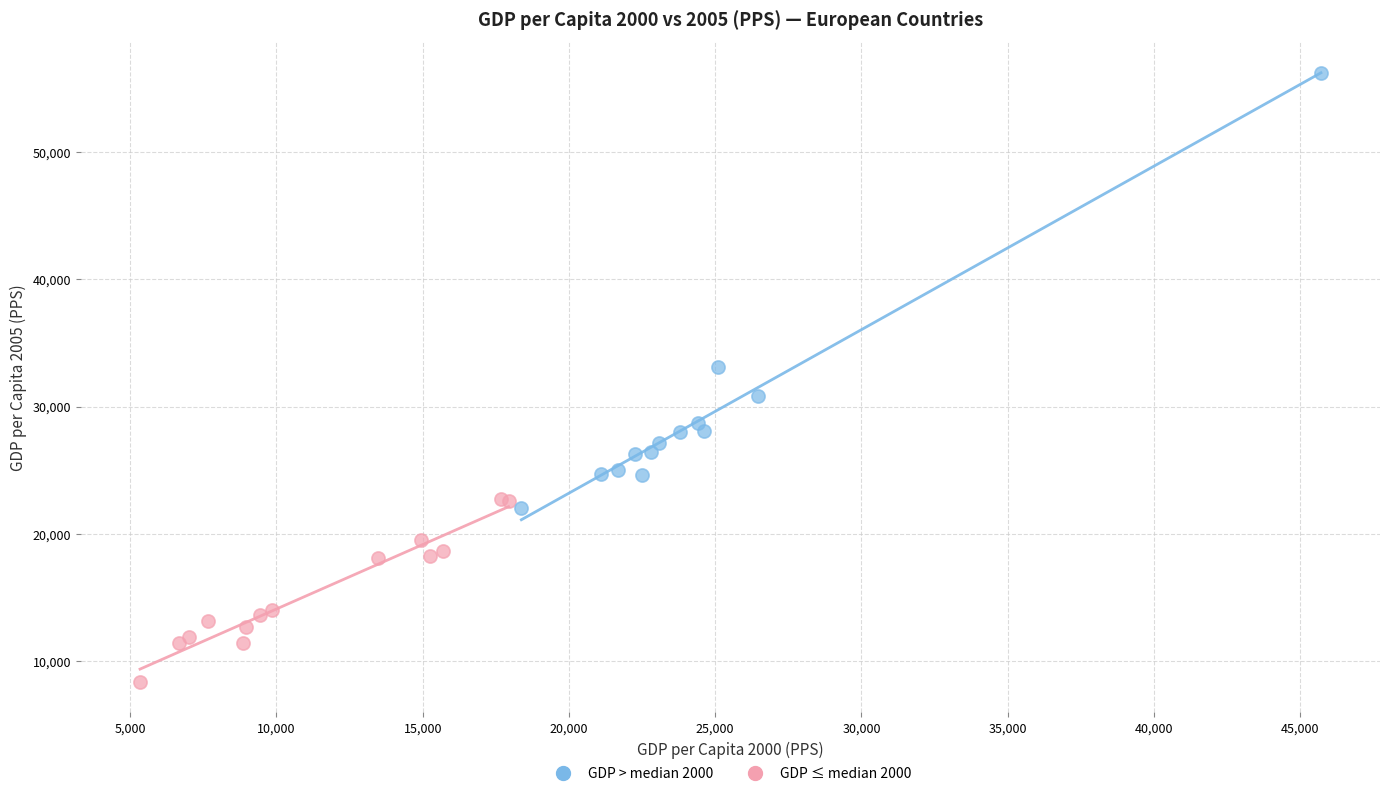

Which series contains the highest Y value?

GDP > median 2000